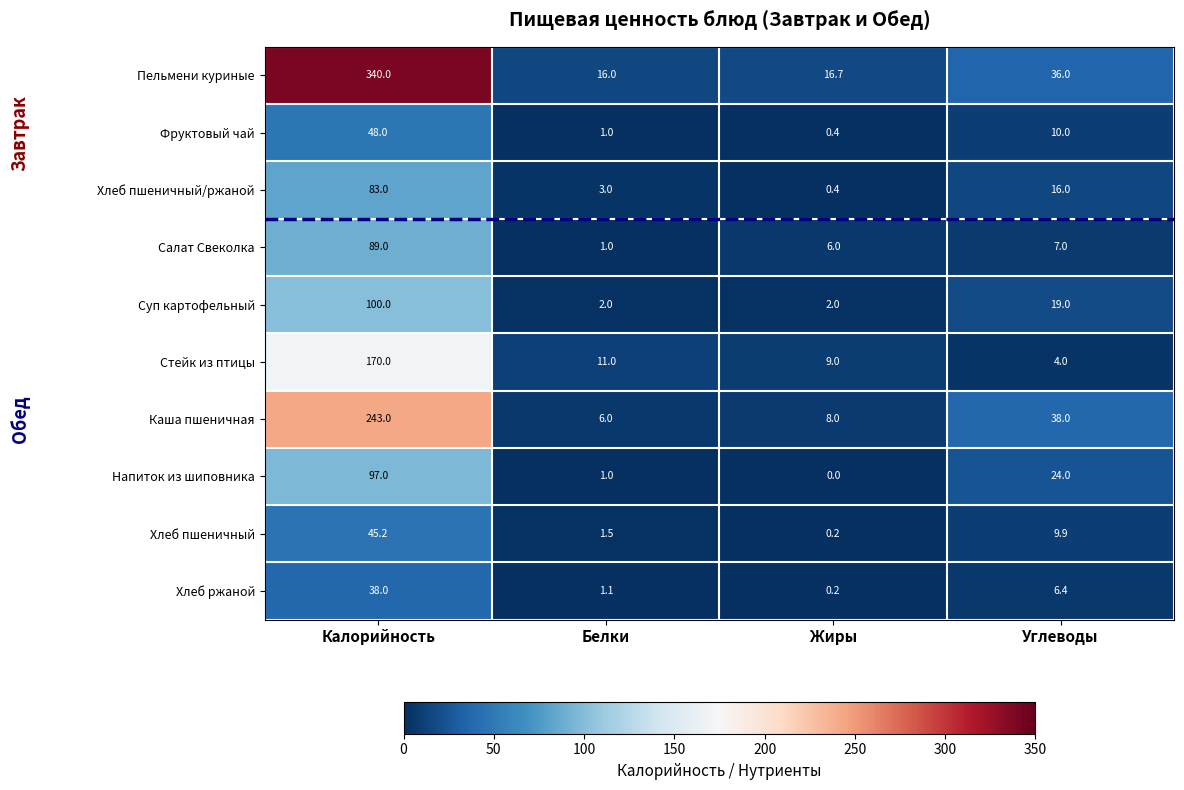

At which category is the sum across all series the highest?

Калорийность